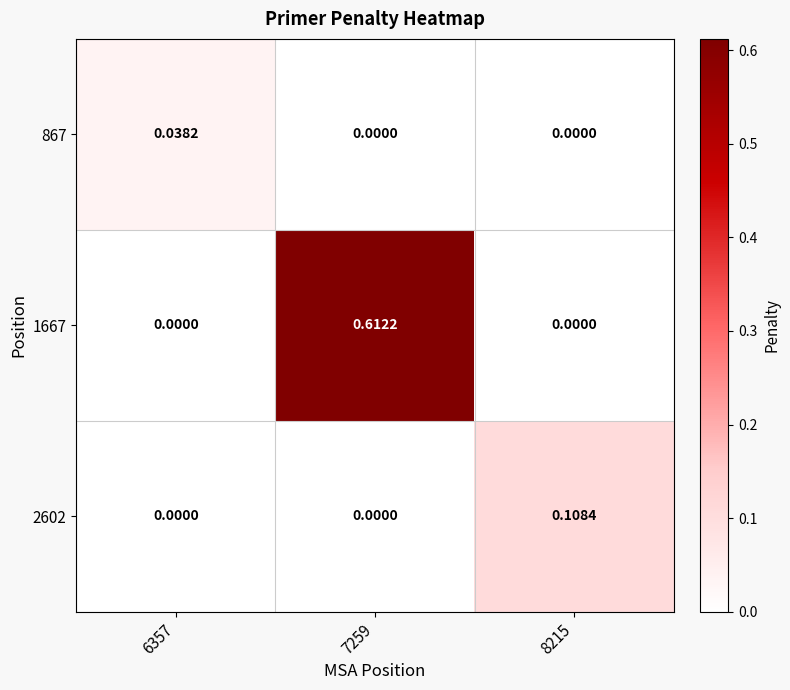

Is the value of 867 at 8215 greater than the value of 2602 at 8215?

No